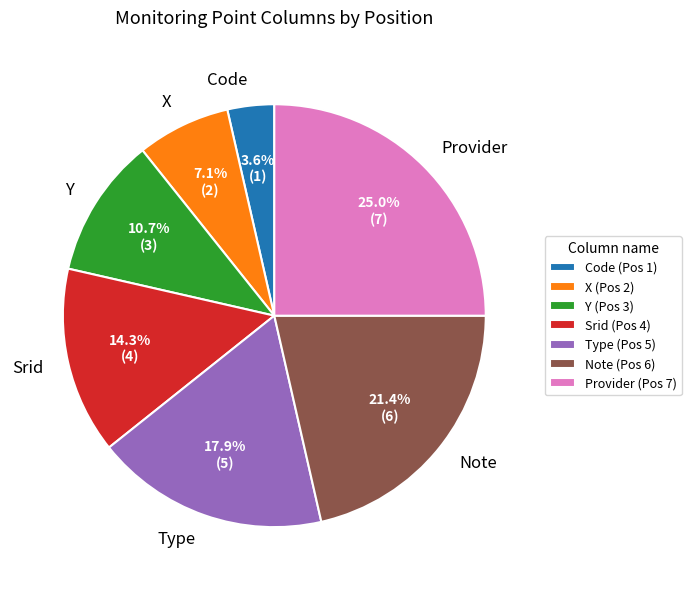

Does Type account for over 50% of the chart?

No